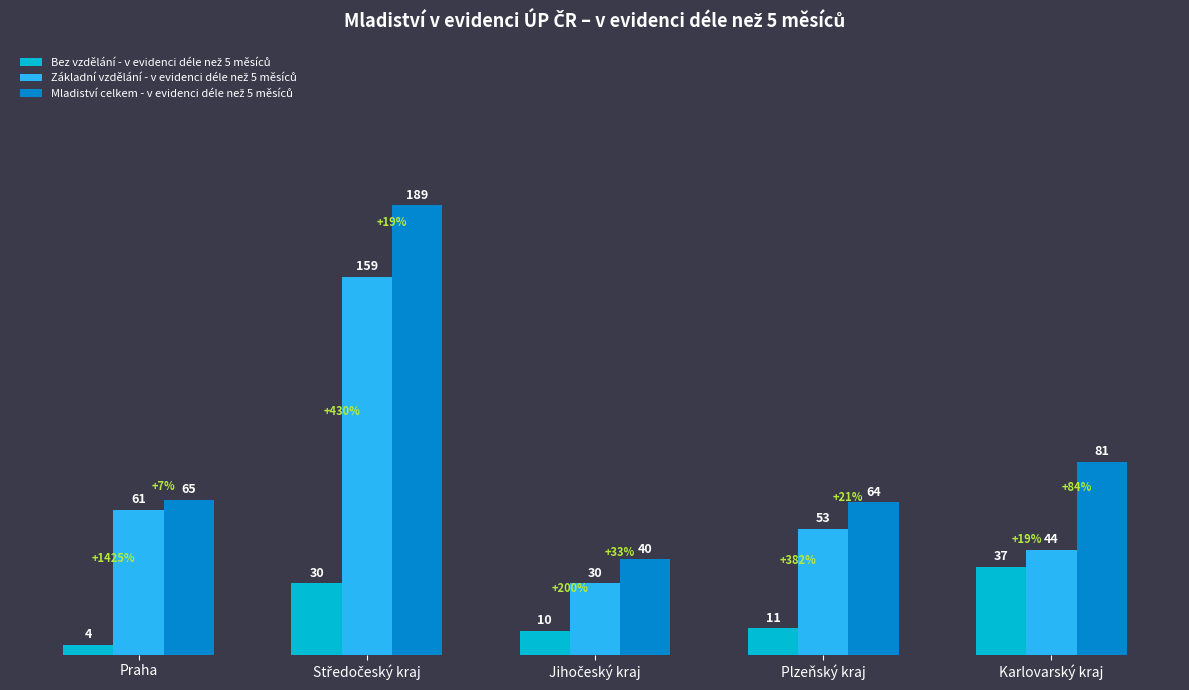

What is the maximum value shown in the chart?

189